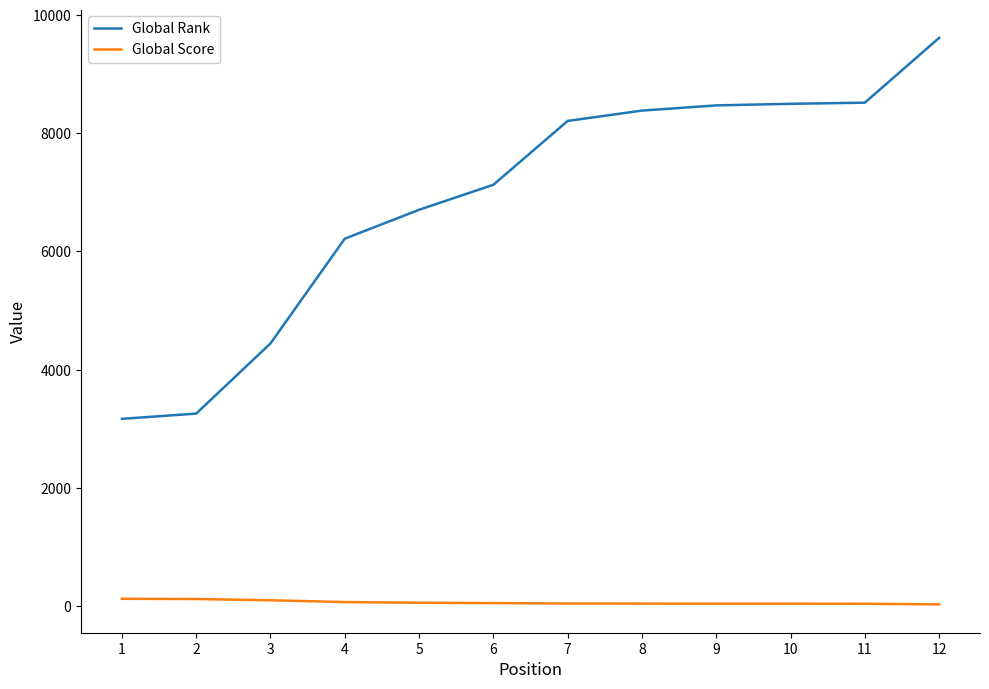

True or false: Global Rank and Global Score intersect in this chart.

False